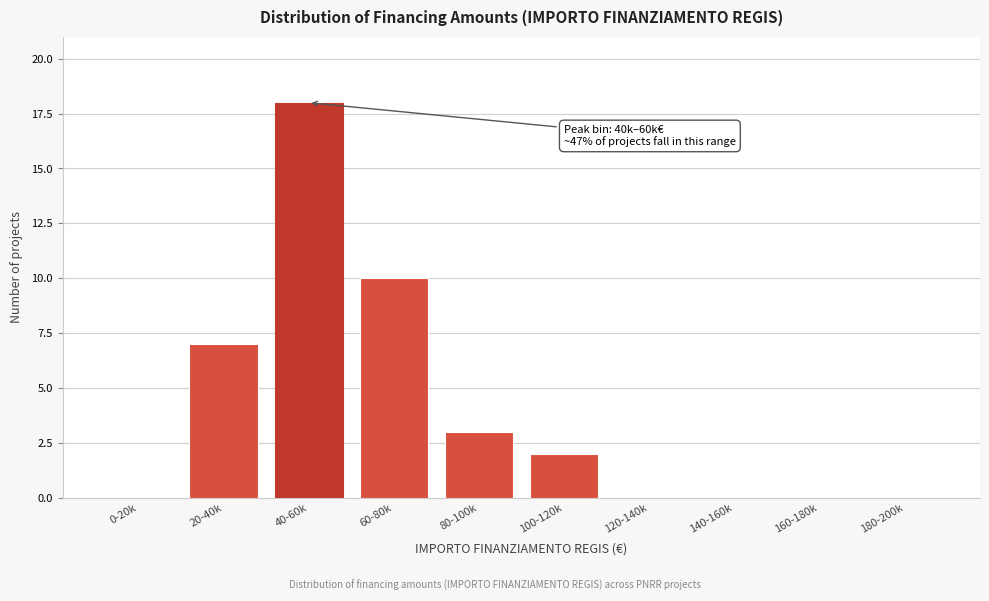

Reading left to right, list all the values displayed in this chart.

0-20k=0	20-40k=7	40-60k=18	60-80k=10	80-100k=3	100-120k=2	120-140k=0	140-160k=0	160-180k=0	180-200k=0